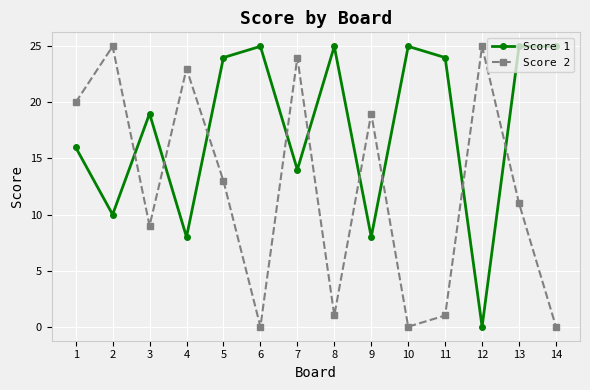

How many series are shown in this chart?

2